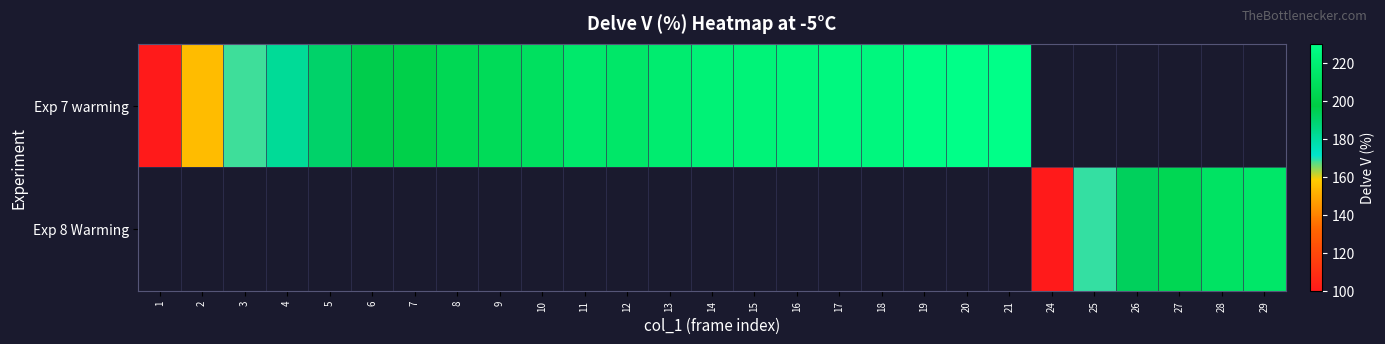

Is the value of Exp 7 warming at 15 greater than the value of Exp 8 Warming at 4?

No